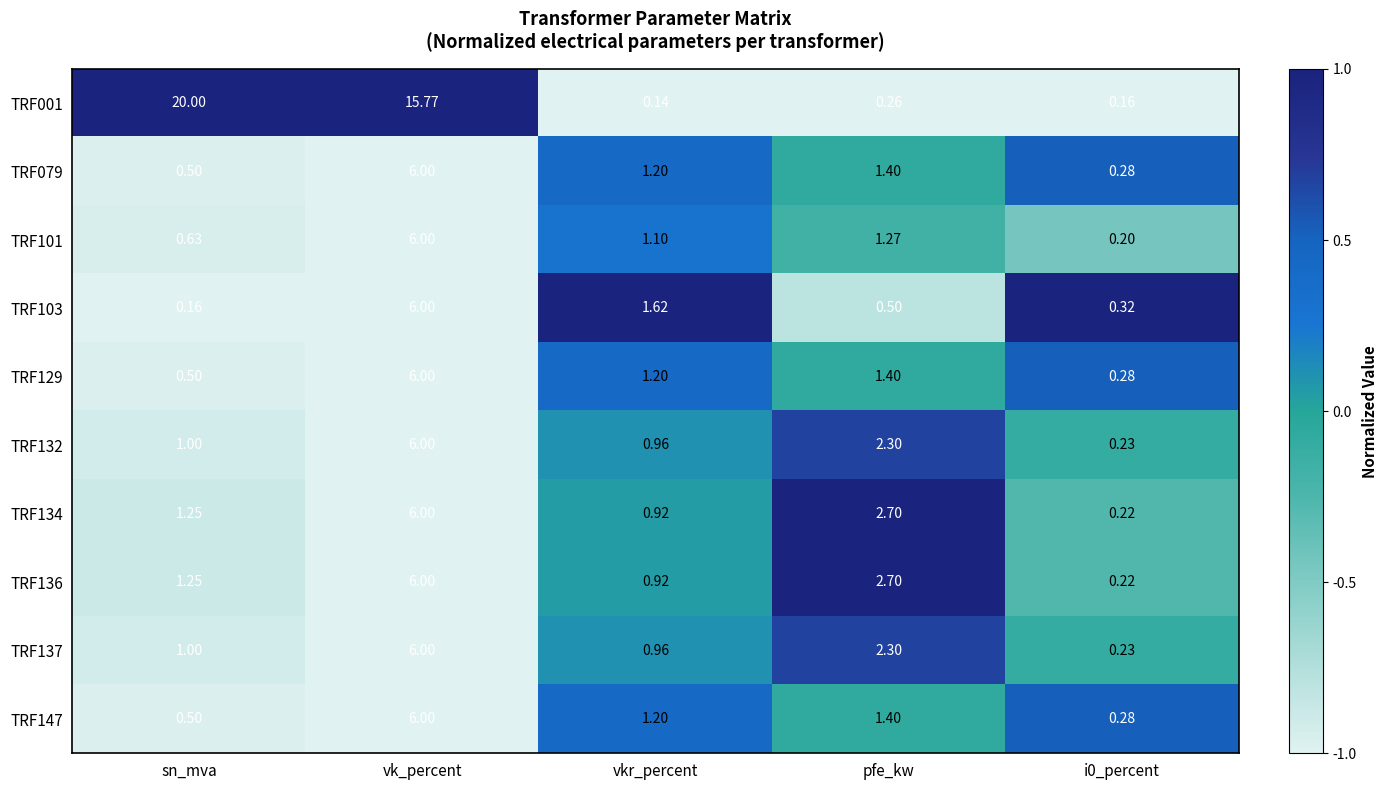

At which label does TRF101 reach its peak?

vk_percent